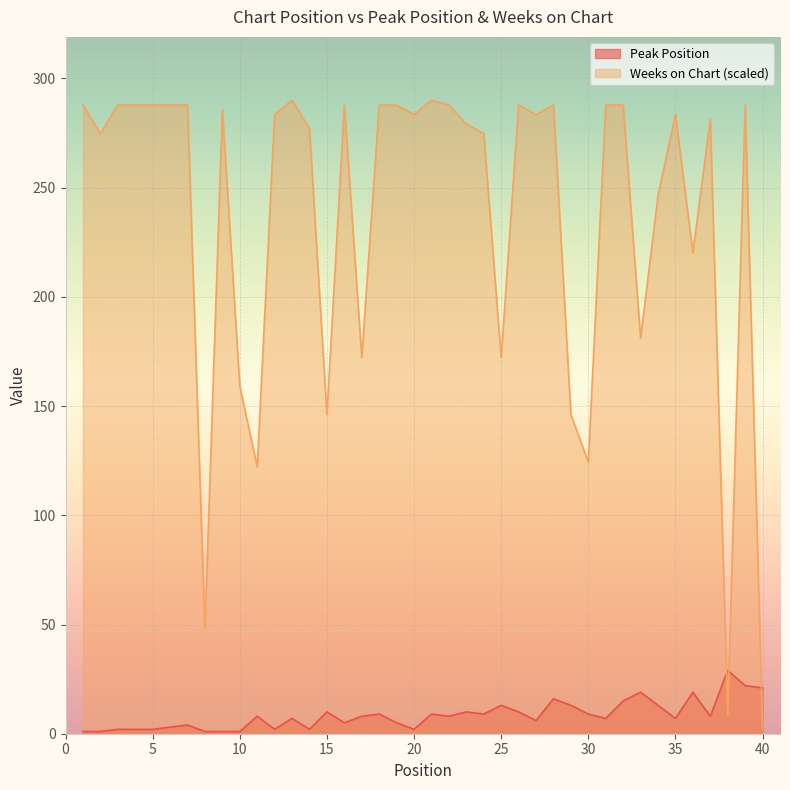

How many distinct data groups are displayed?

2